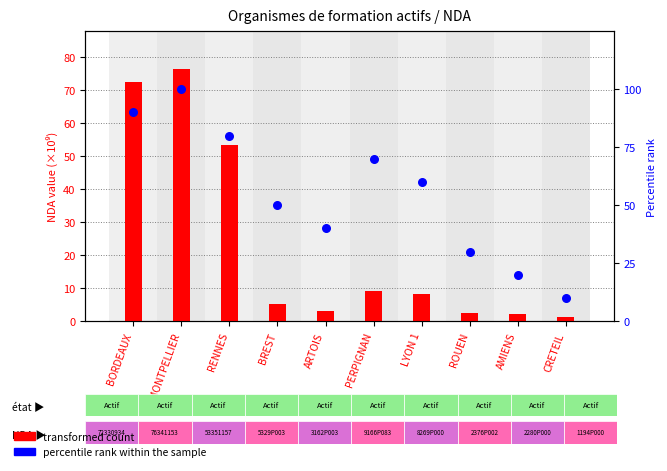

Which series reaches the maximum Y coordinate?

percentile rank within the sample